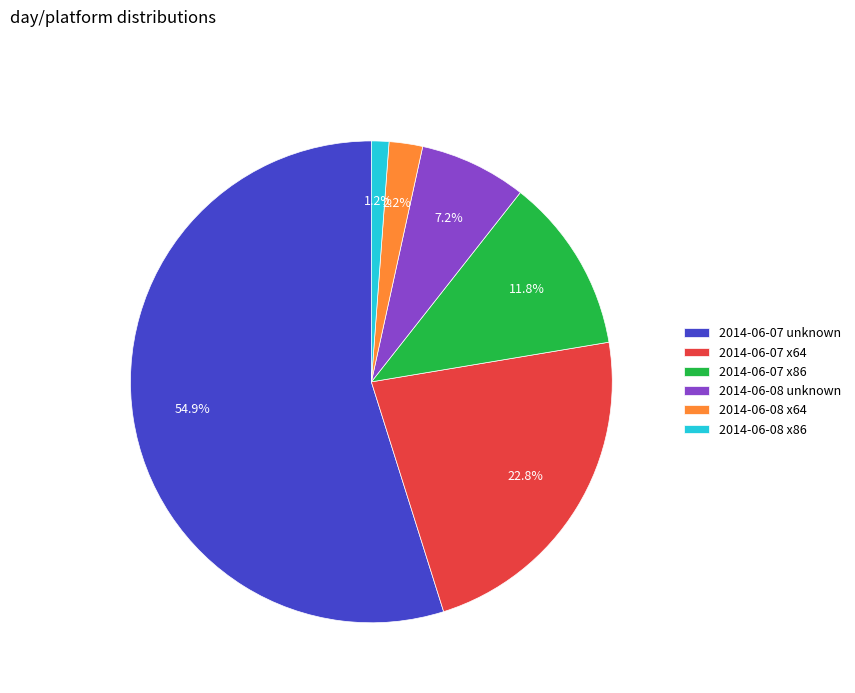

What percentage do 2014-06-07 x64 and 2014-06-08 x64 together represent?

25.0%